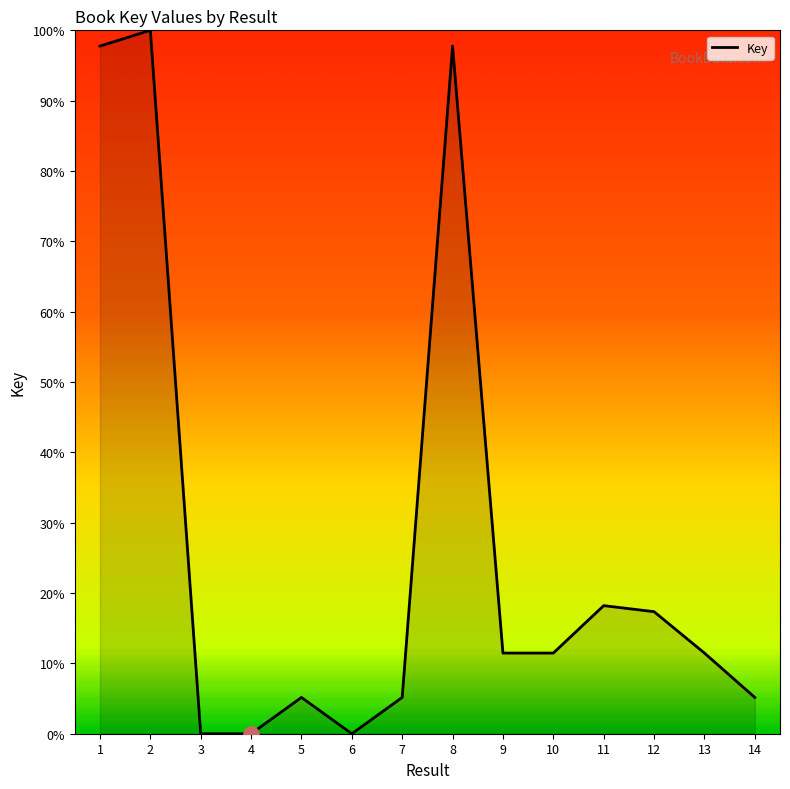

Which has a higher value, 14 or 12?

12